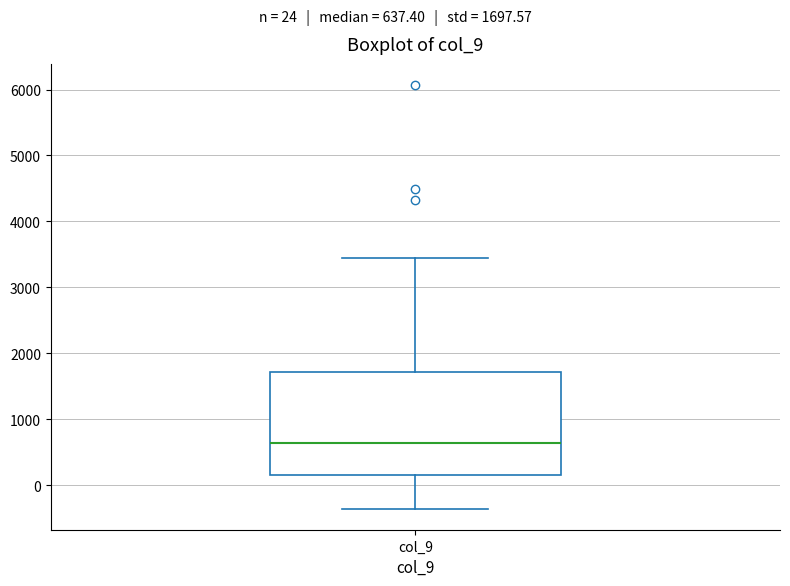

Transcribe this box plot: give where the median line is, the range the box spans, and where the two whiskers end, as read against the y-axis. The values are not printed on the chart, so give them approximately, as read against the axis.

median 600, box 200 to 1700, whiskers -400 to 3400